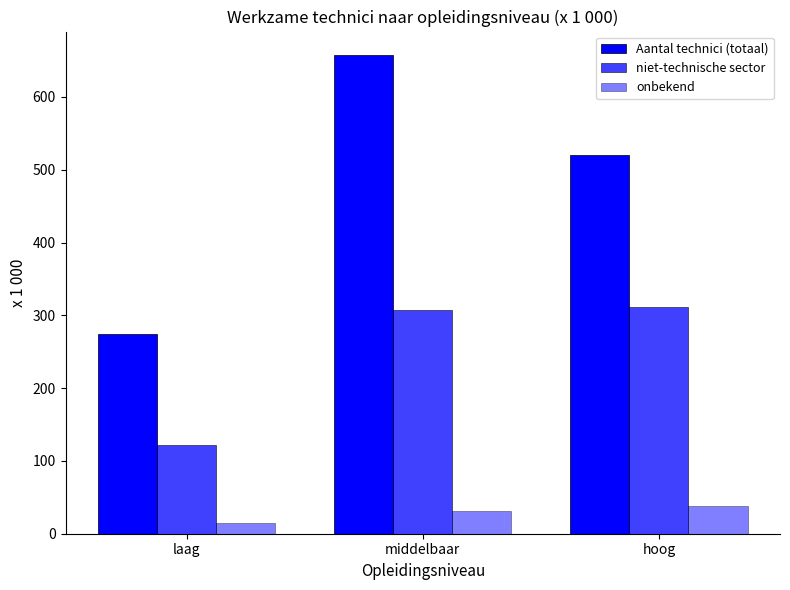

Reading left to right, transcribe all the data shown in this chart.

Aantal technici (totaal): laag=275	middelbaar=657	hoog=520
niet-technische sector: laag=122	middelbaar=307	hoog=312
onbekend: laag=15	middelbaar=31	hoog=38